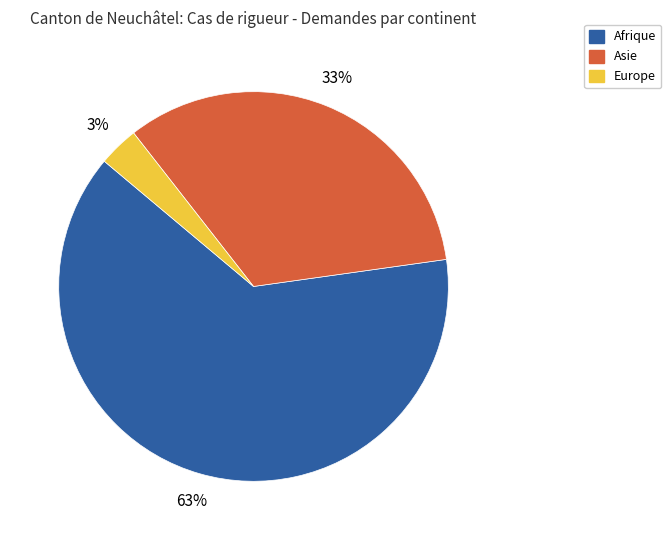

What is the smallest slice in the pie chart?

Europe